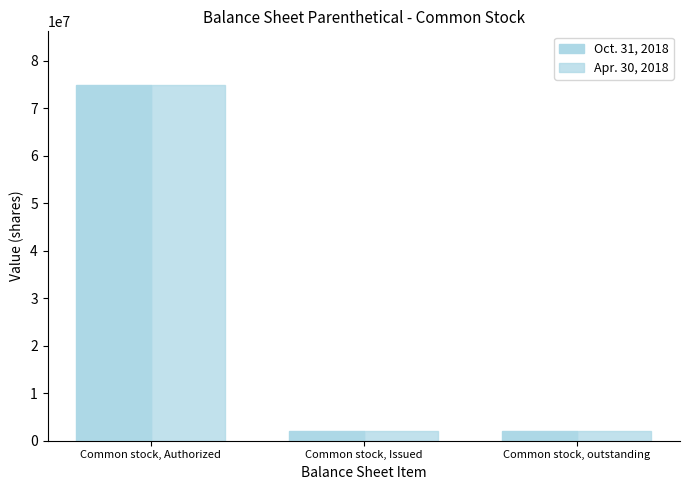

How many bars are there in total?

6